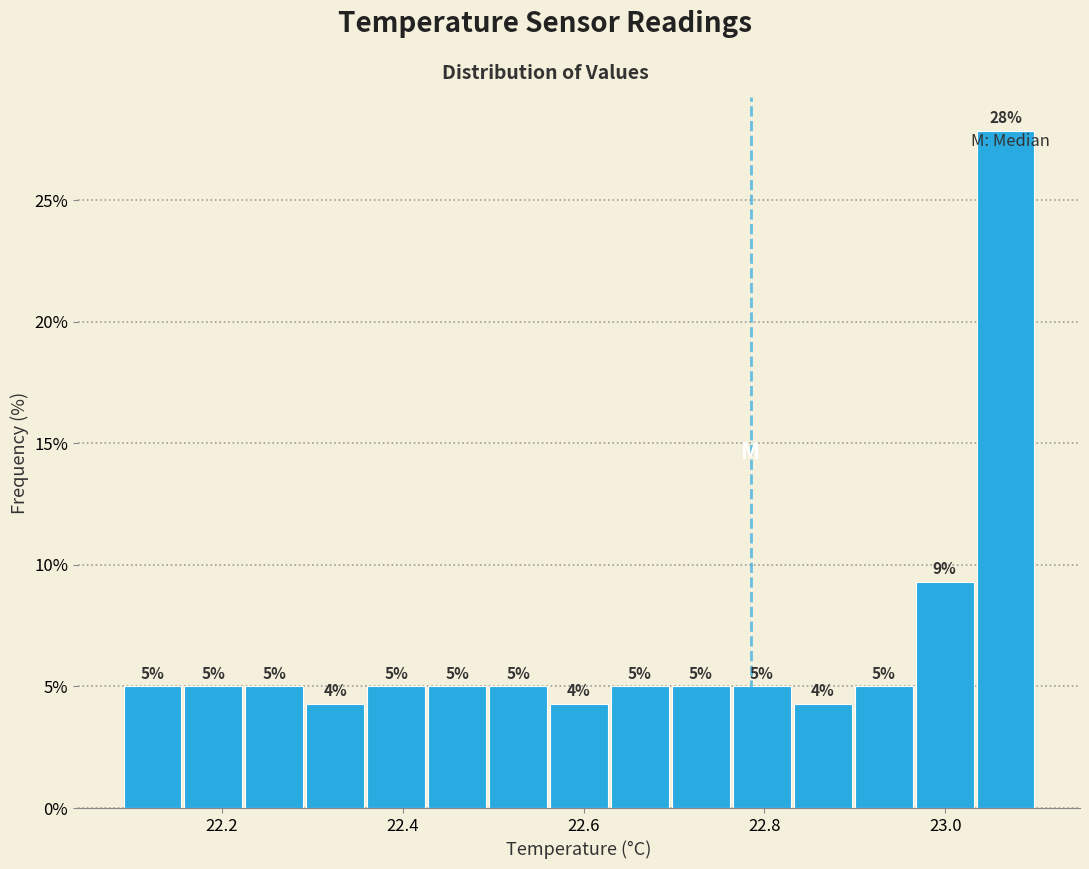

Read against the x-axis, roughly where is the centre of the tallest bar?

23.06